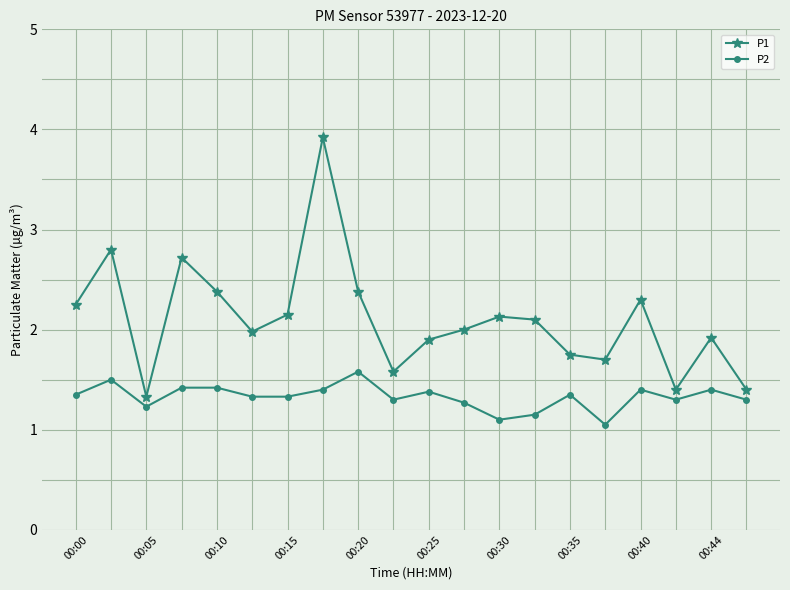

True or false: P1 and P2 intersect in this chart.

False